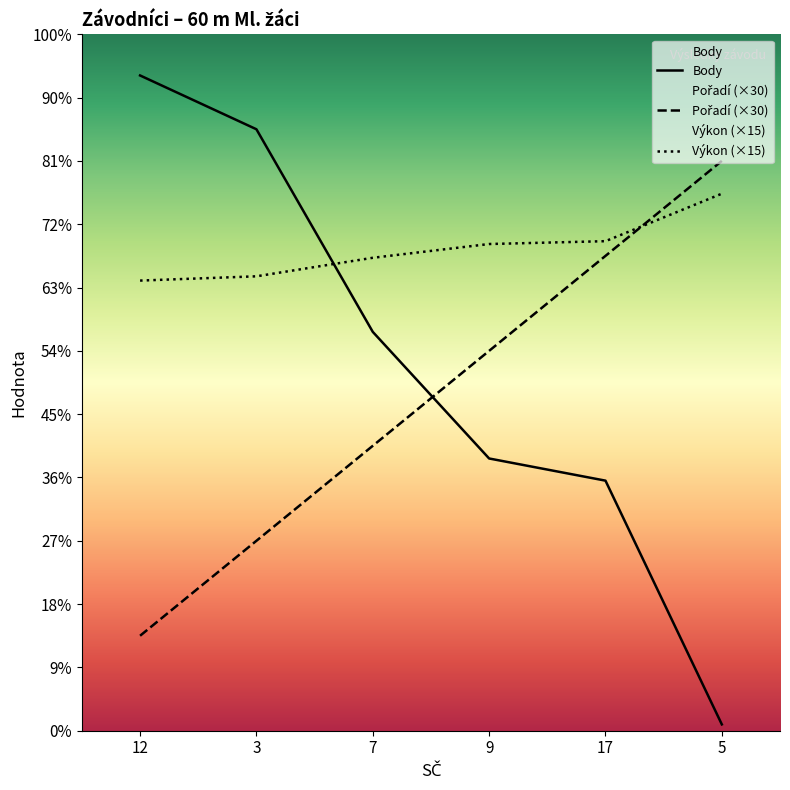

How many lines are shown in the chart?

3